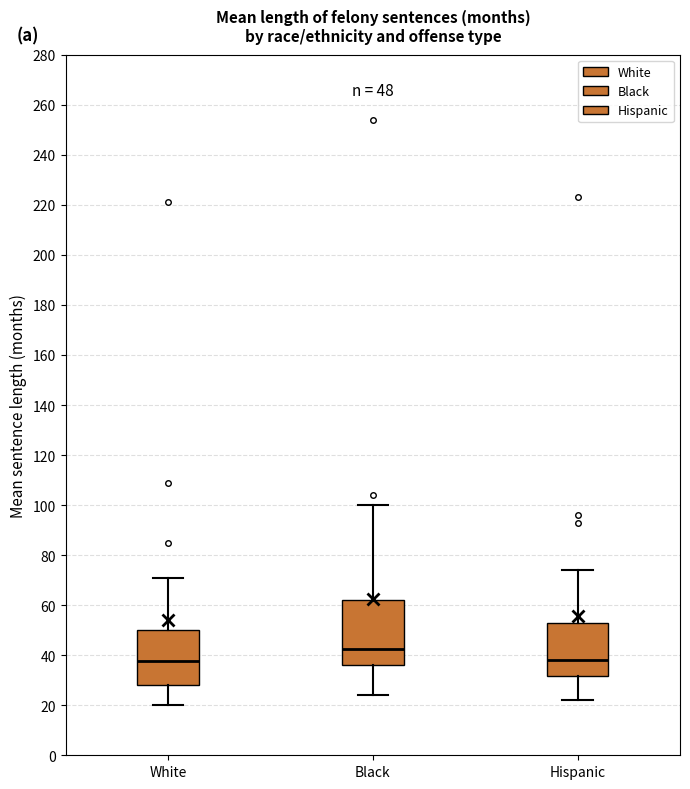

Which box's median line is the highest?

Black